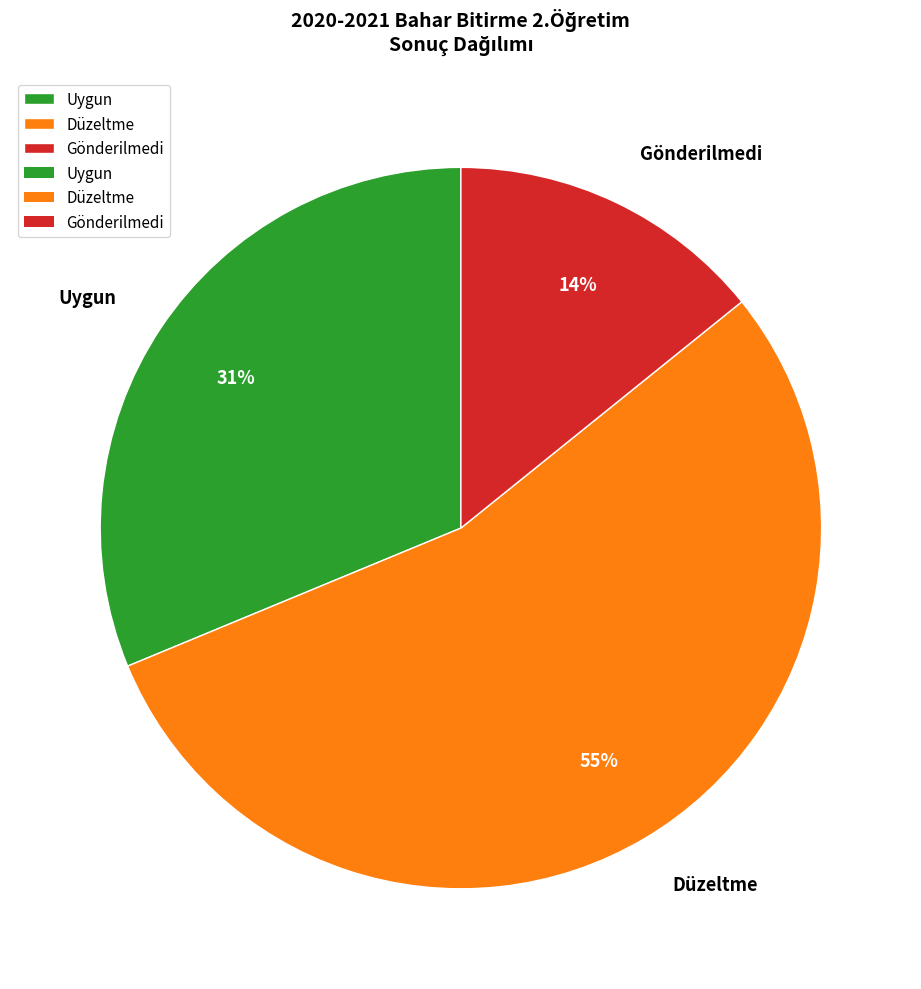

Do Gönderilmedi and Düzeltme together represent more than half of the pie?

Yes